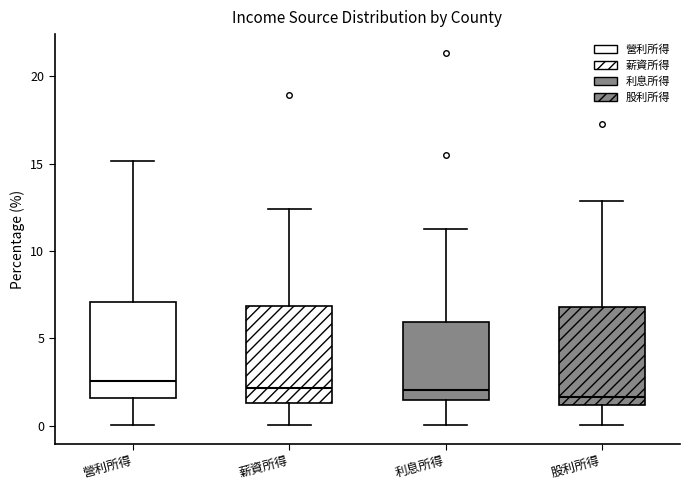

Where is the lower edge of the box for 營利所得 on the y-axis? The values are not printed on the chart, so give them approximately, as read against the axis.

1.5